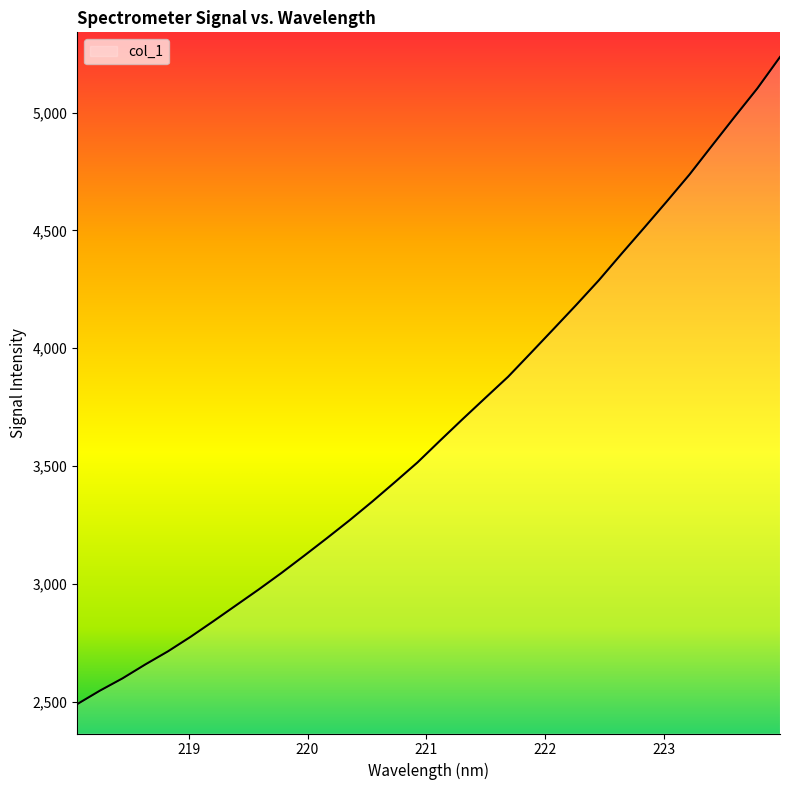

What is the smallest value displayed?

2490.2